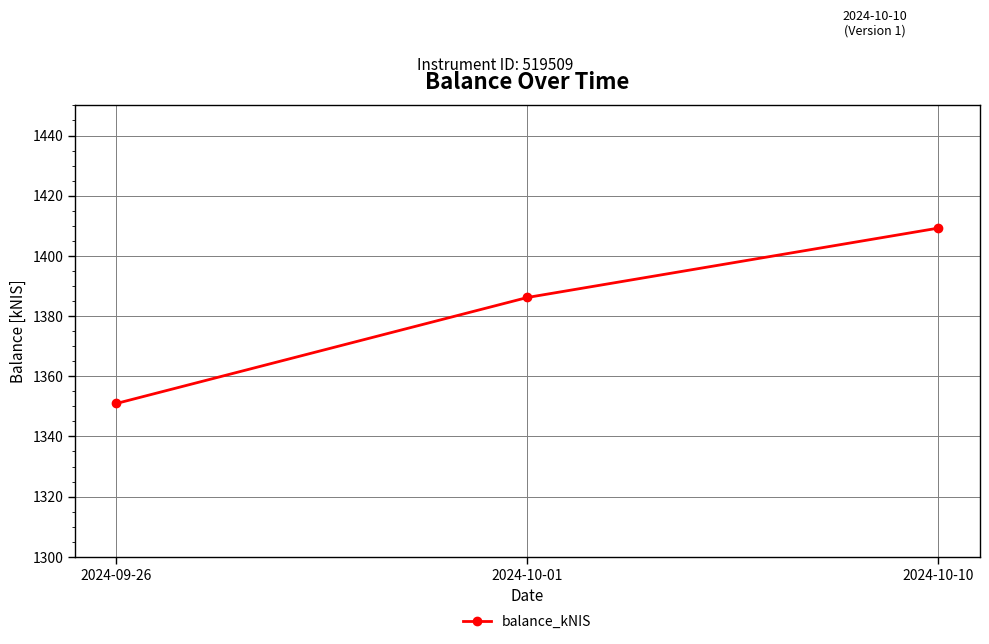

Approximately how many times larger is the value at 2024-10-10 compared to 2024-10-01?

1.0